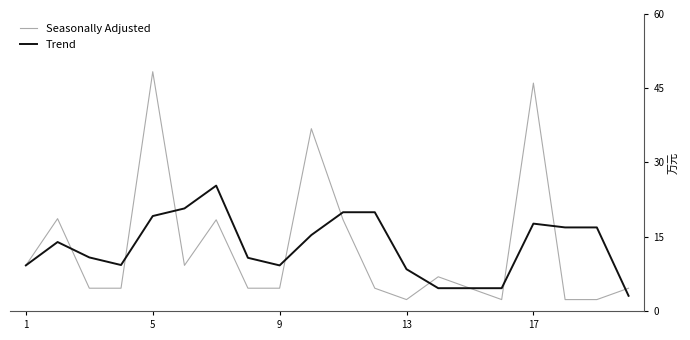

After their last crossing, which series has the higher values: Trend or Seasonally Adjusted?

Seasonally Adjusted